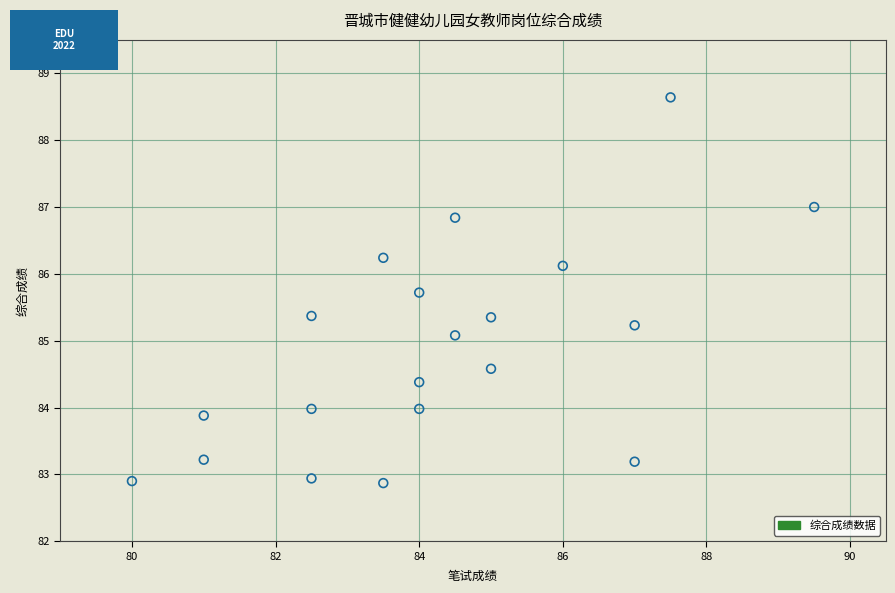

What Y value in the scatter plot is closest to 85?

85.1